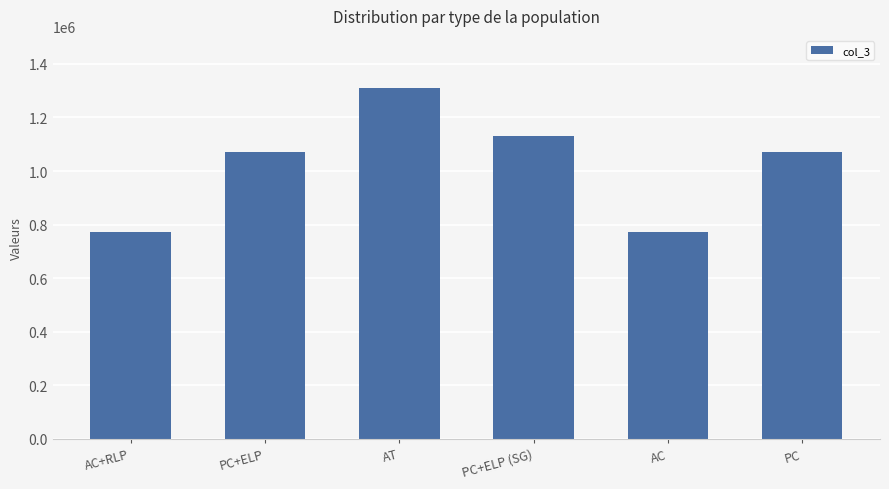

What is the difference between the maximum and minimum values?

535677.6